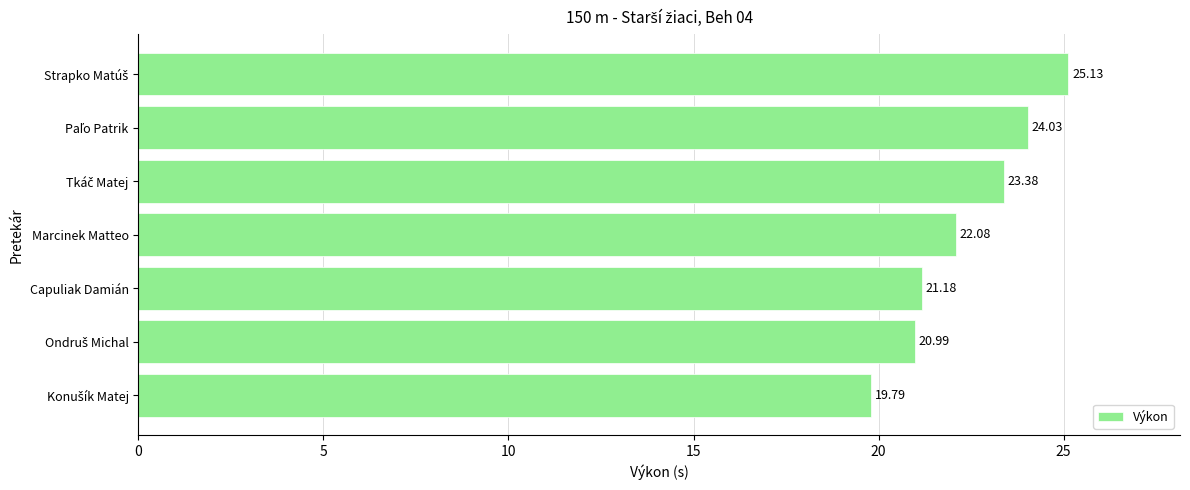

Where is the data nearest to the value 22?

Marcinek Matteo